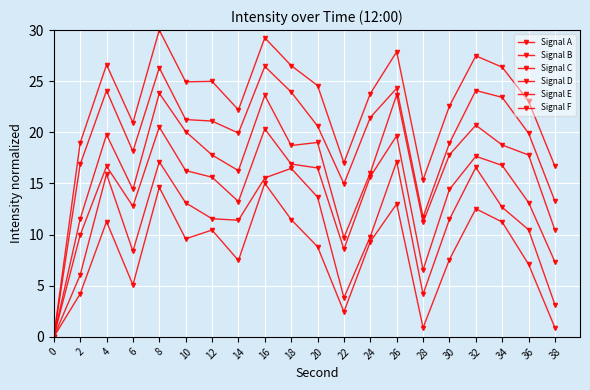

How many values in Signal F are above zero?

19